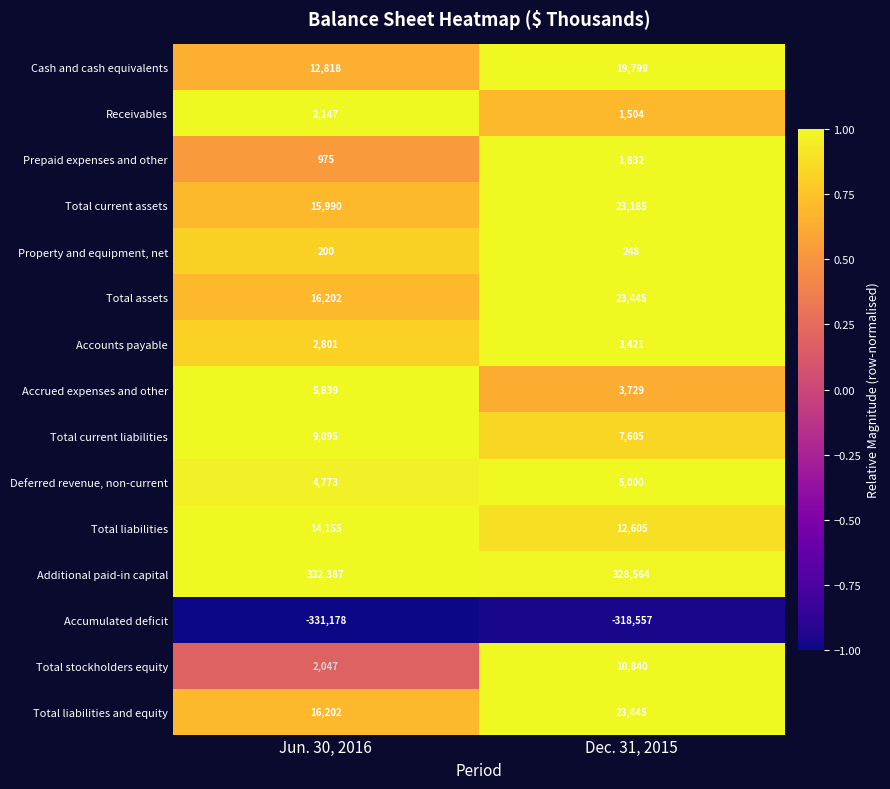

The value of Total current assets at Jun. 30, 2016 is 15990. True or false?

True